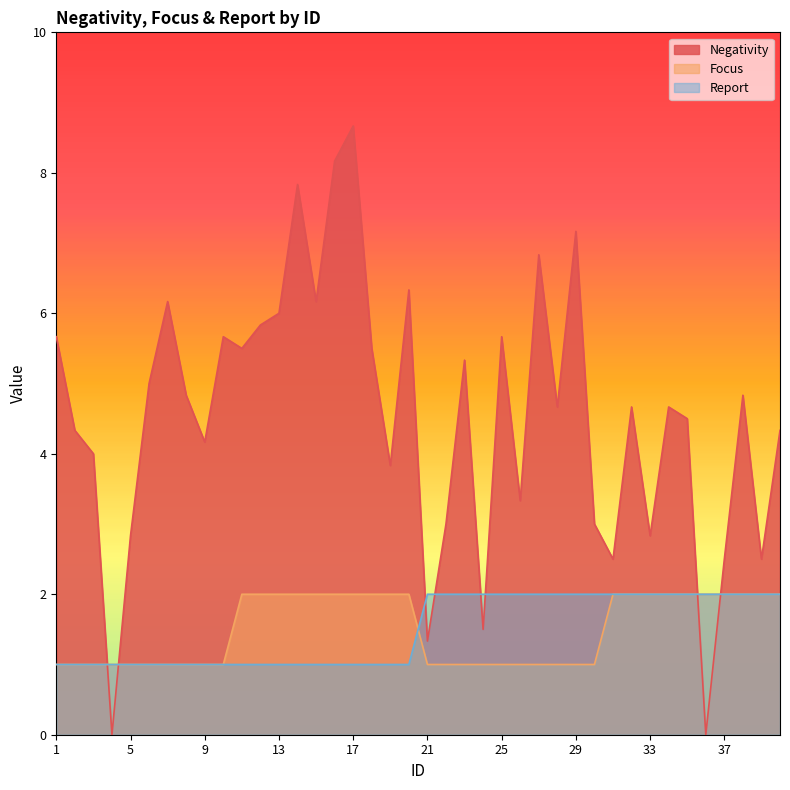

Which series changed the most between 23 and 24?

Negativity